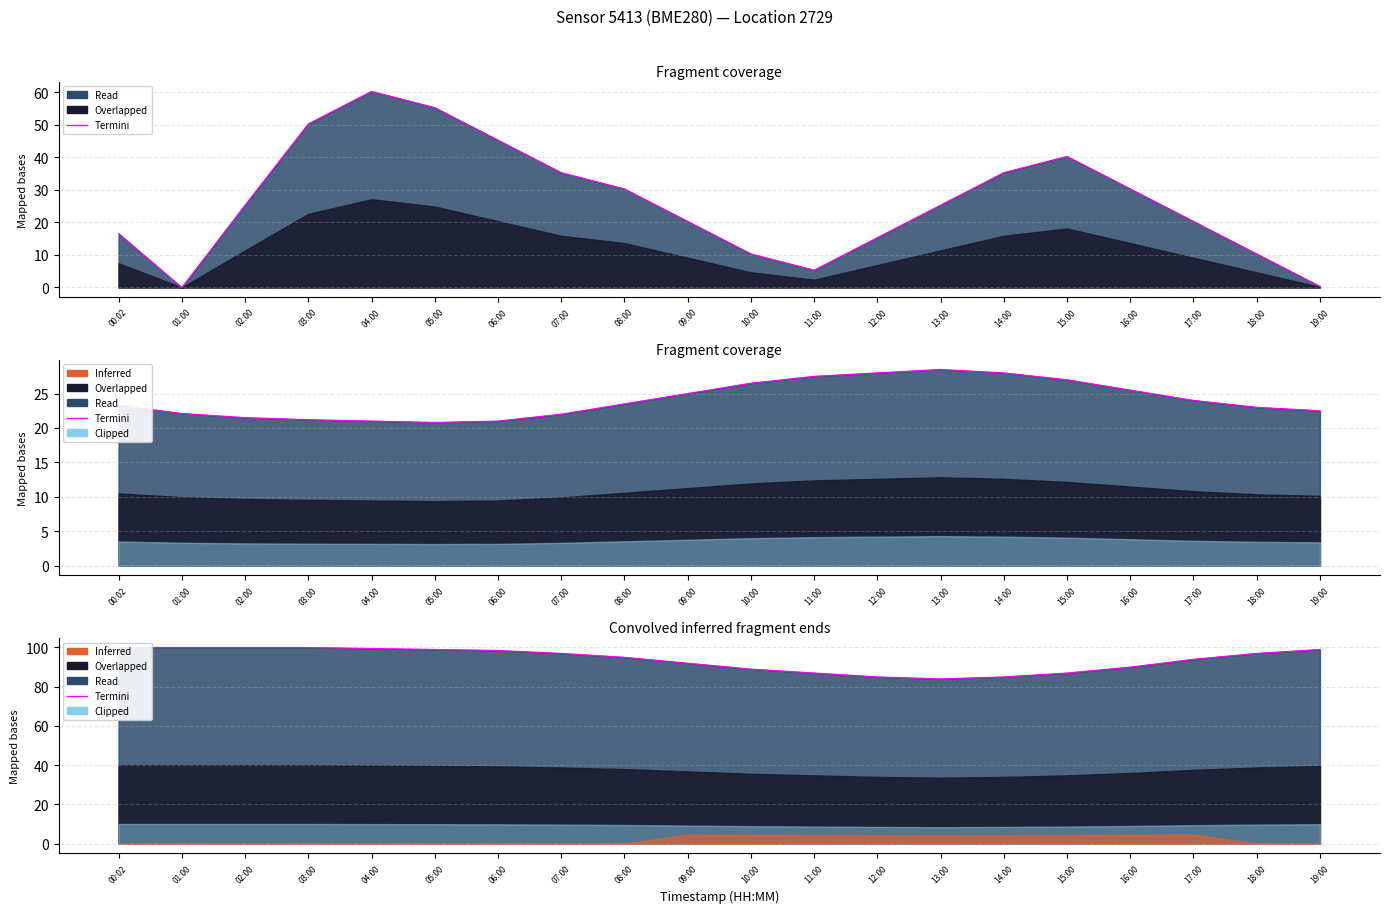

What is the change in value from 04:00 to 18:00?

-2.5